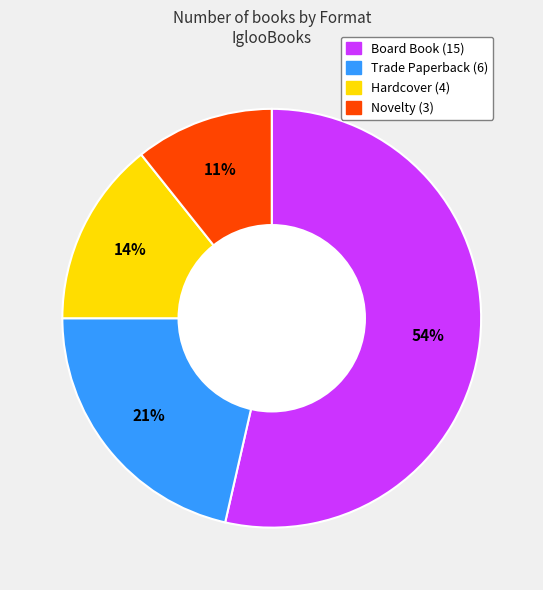

Does any single category account for the majority?

Yes